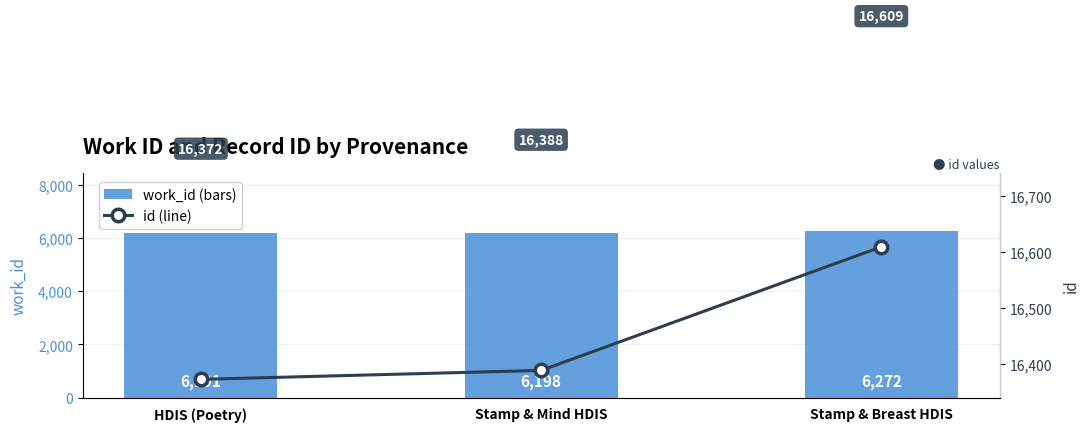

What is the total value across all series at HDIS (Poetry)?

22563